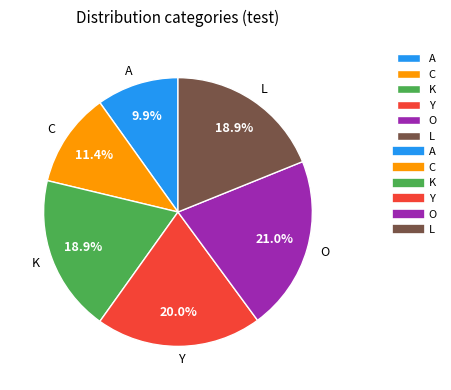

Does Y represent more than half of the total?

No